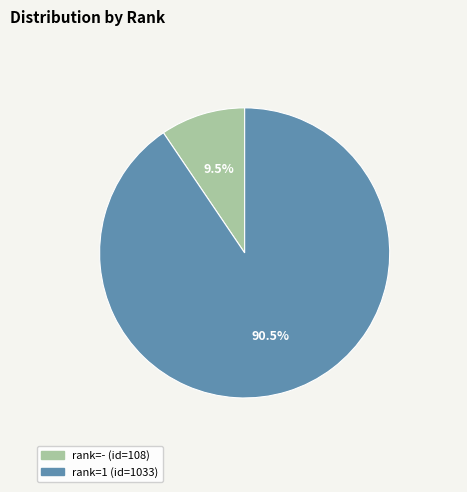

How many slices are in this pie chart?

2